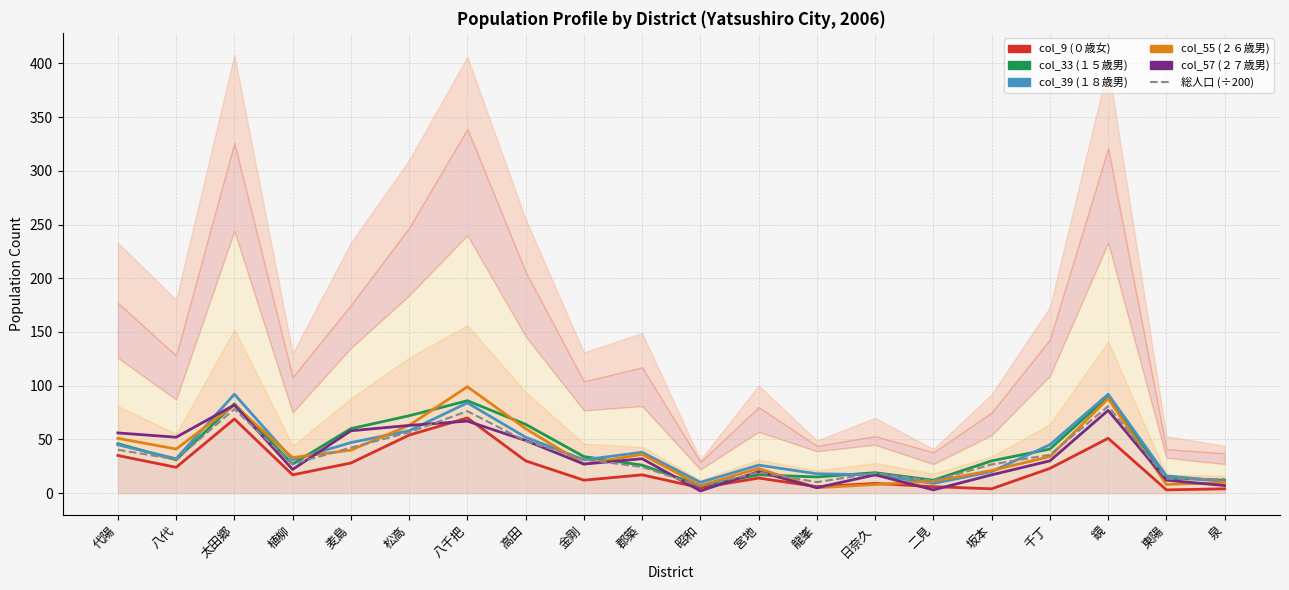

Which series has the largest range (max minus min)?

col_55 (２６歳男)